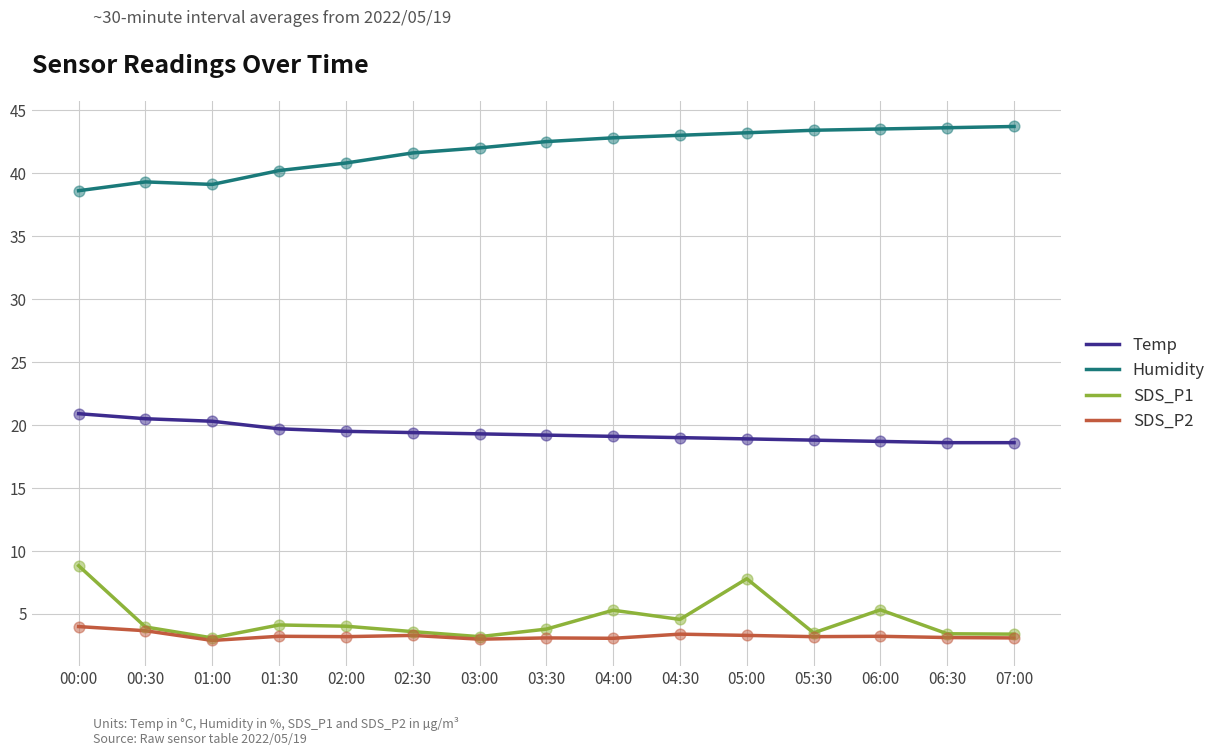

Which series has the largest total across all categories?

Humidity